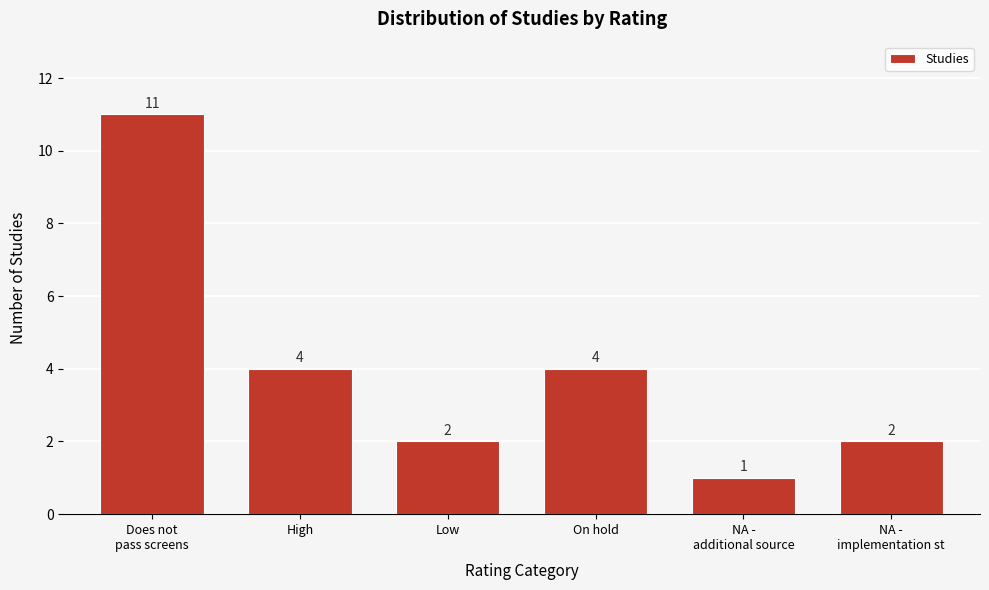

Reading left to right, what are all the values shown in this chart?

11	4	2	4	1	2